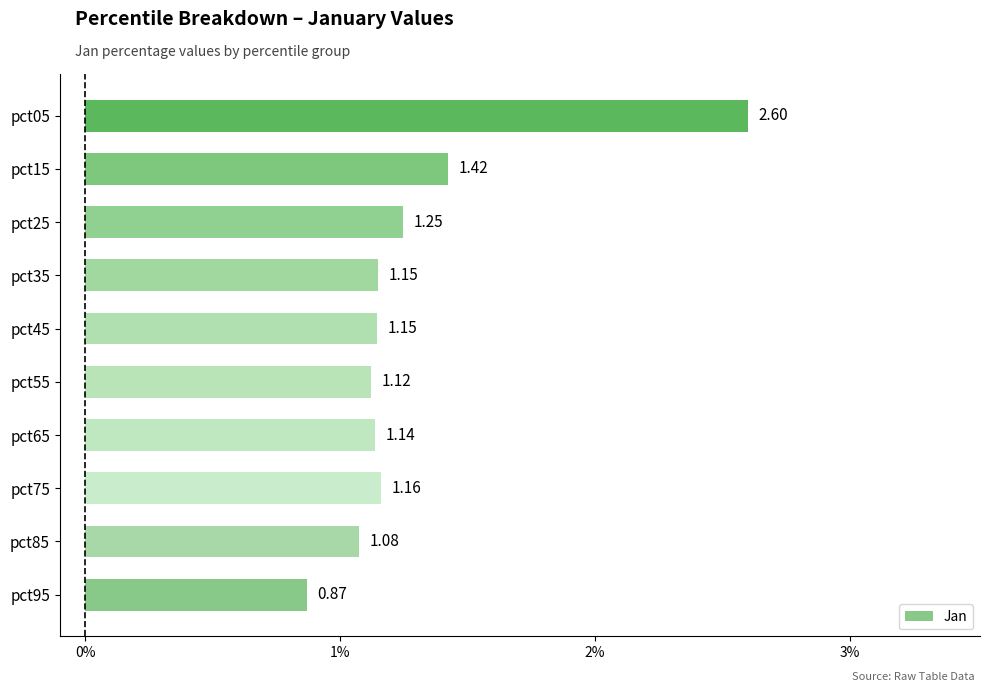

What is the difference between the maximum and minimum values?

1.7